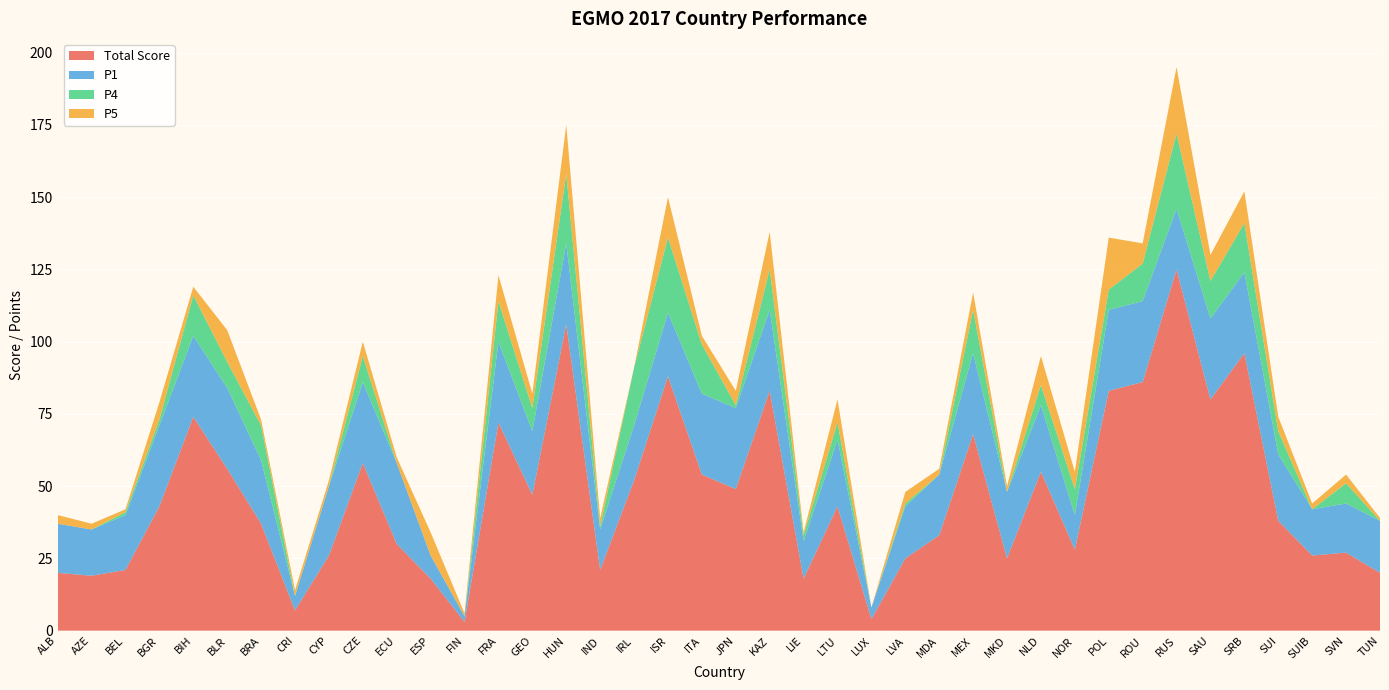

Reading left to right, list all the values displayed in this chart.

Total Score: 20	19	21	43	74	56	37	7	26	58	30	18	3	72	47	106	21	52	88	54	49	83	18	43	4	25	33	68	25	55	28	83	86	125	80	96	38	26	27	20
P1: 17	16	19	28	28	28	22	5	24	28	28	8	2	28	22	28	14	19	22	28	28	28	13	23	4	18	21	28	23	23	12	28	28	21	28	28	23	16	17	18
P4: 0	0	1	2	14	9	12	0	0	9	0	0	0	14	8	24	1	20	26	17	1	14	2	6	0	1	0	15	0	7	9	7	13	26	13	17	8	0	7	0
P5: 3	2	1	6	3	11	2	2	2	5	2	8	1	9	5	17	3	0	14	3	5	13	1	8	0	4	2	6	2	10	6	18	7	23	9	11	5	2	3	1